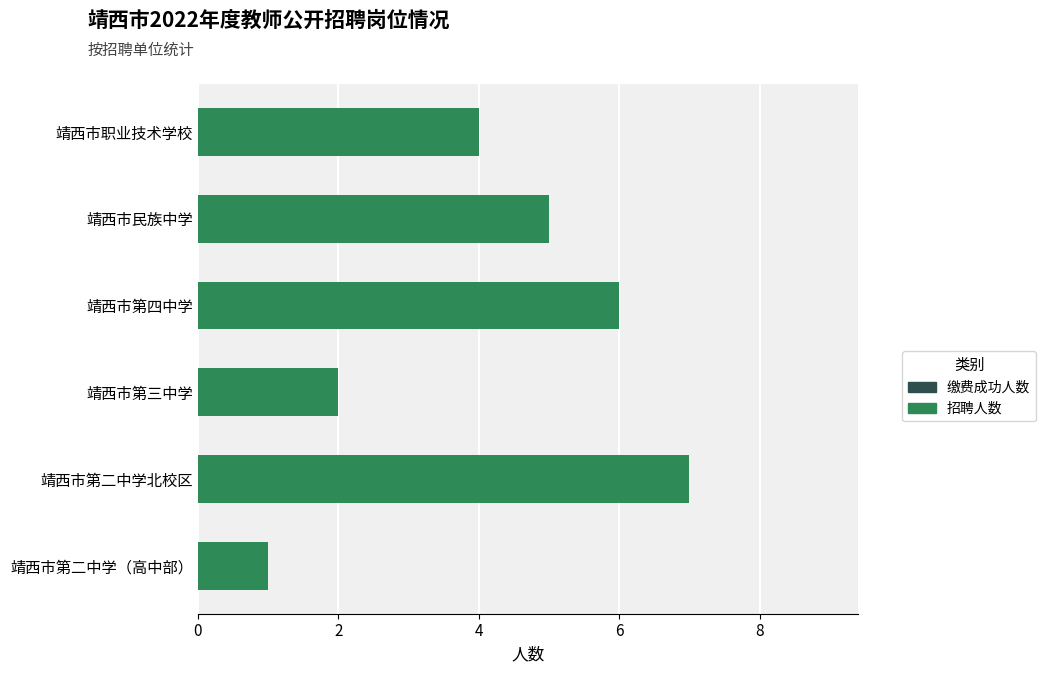

How many bars are there in total?

6